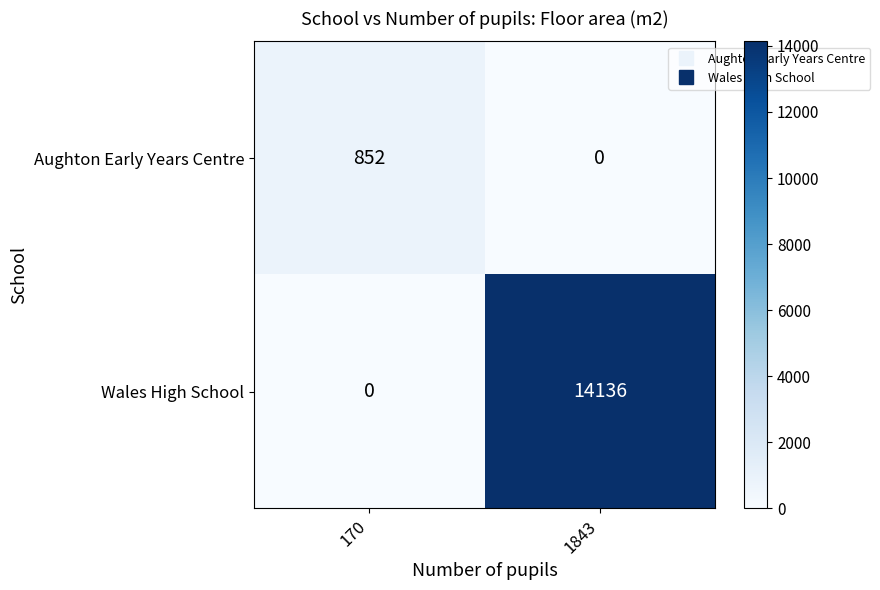

List the series in order of their overall mean, lowest first.

Aughton Early Years Centre, Wales High School